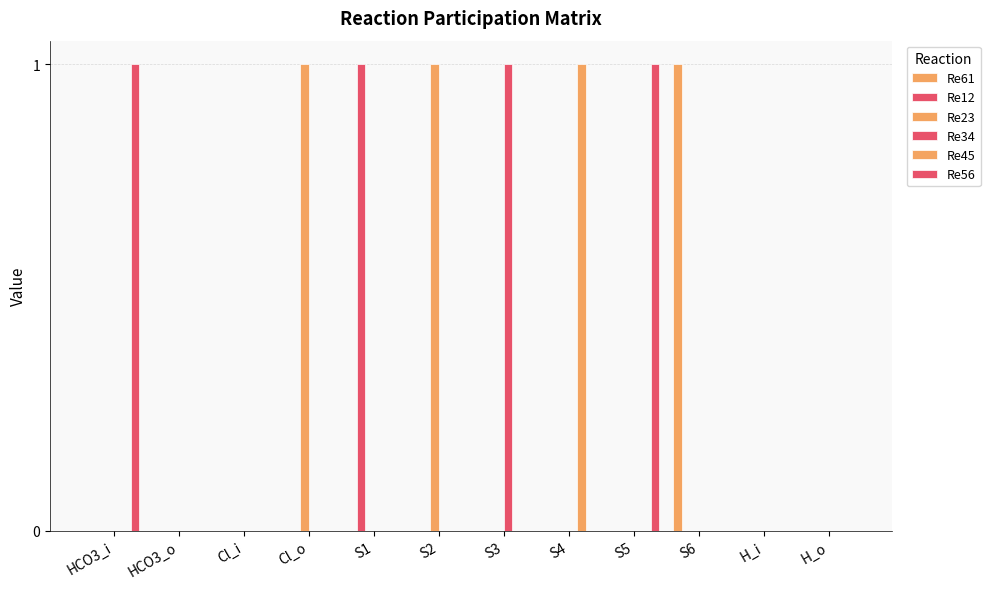

Reading left to right, list all the values displayed in this chart.

Re61: 0	0	0	0	0	0	0	0	0	1	0	0
Re12: 0	0	0	0	1	0	0	0	0	0	0	0
Re23: 0	0	0	1	0	1	0	0	0	0	0	0
Re34: 0	0	0	0	0	0	1	0	0	0	0	0
Re45: 0	0	0	0	0	0	0	1	0	0	0	0
Re56: 1	0	0	0	0	0	0	0	1	0	0	0